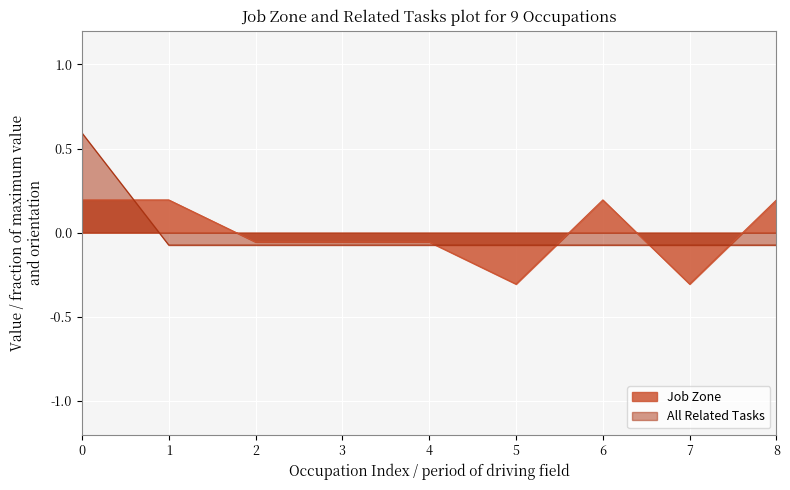

What is the highest value of the Job Zone series?

0.2